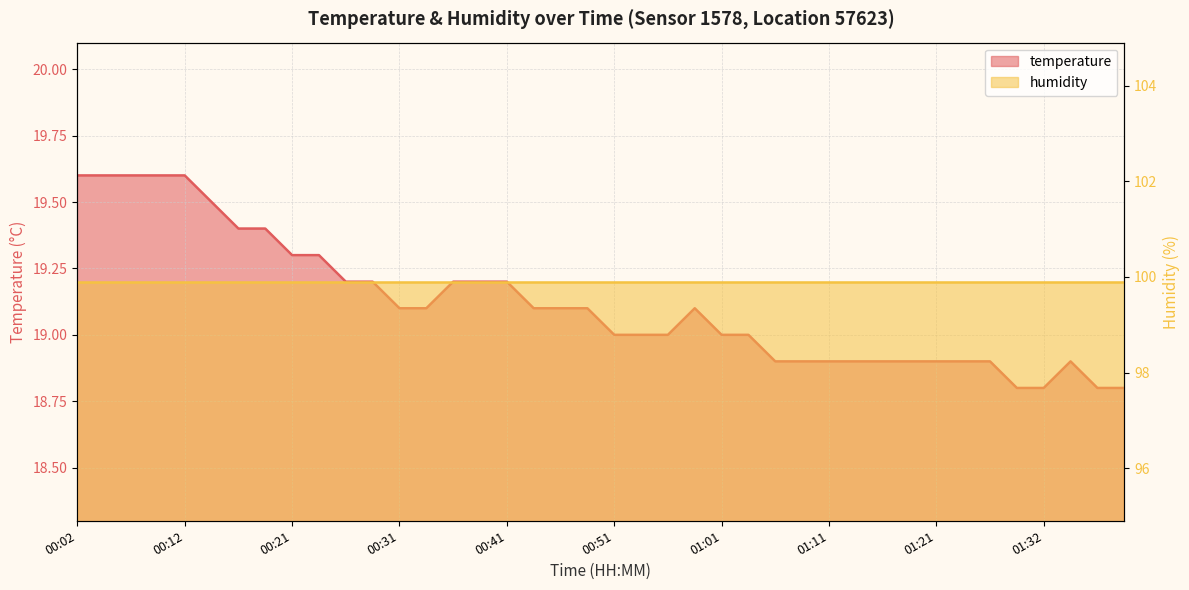

What is the ratio of the value at 01:32 to the value at 00:54?

1.0